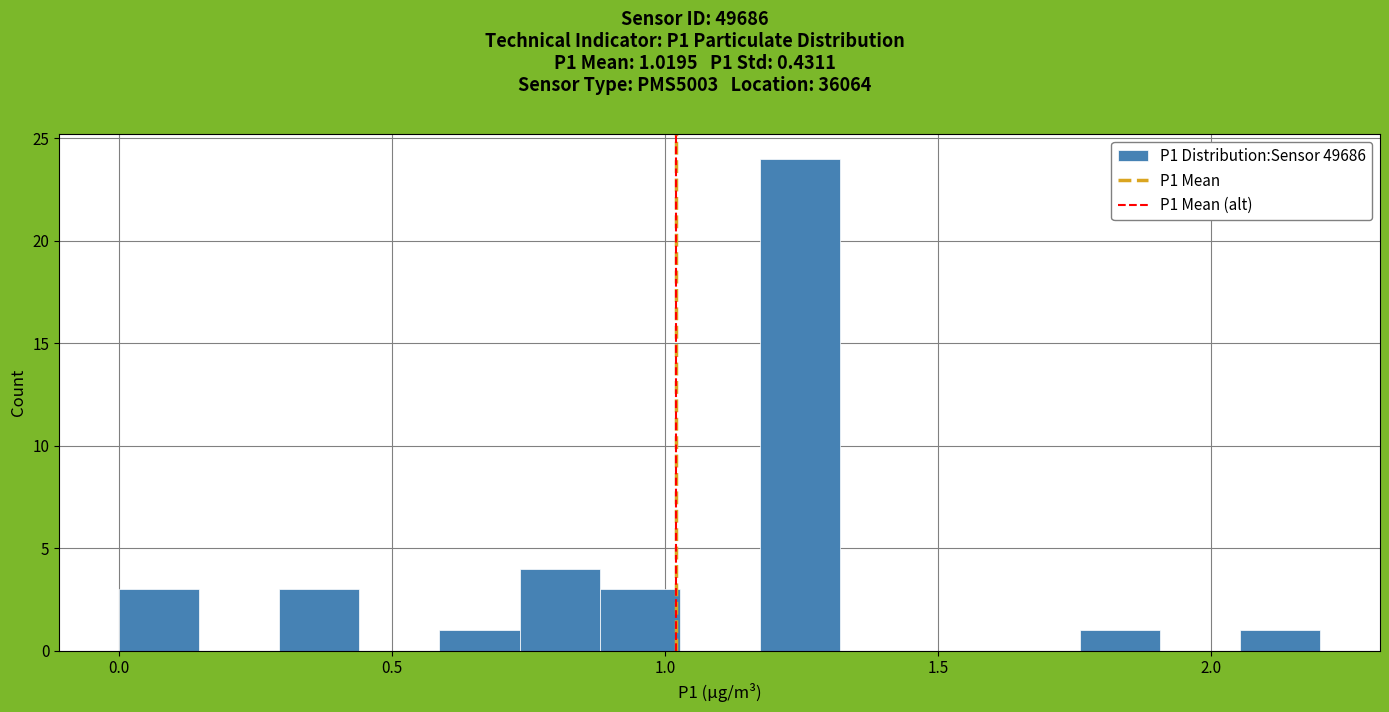

Read against the x-axis, roughly where is the centre of the tallest bar?

1.25